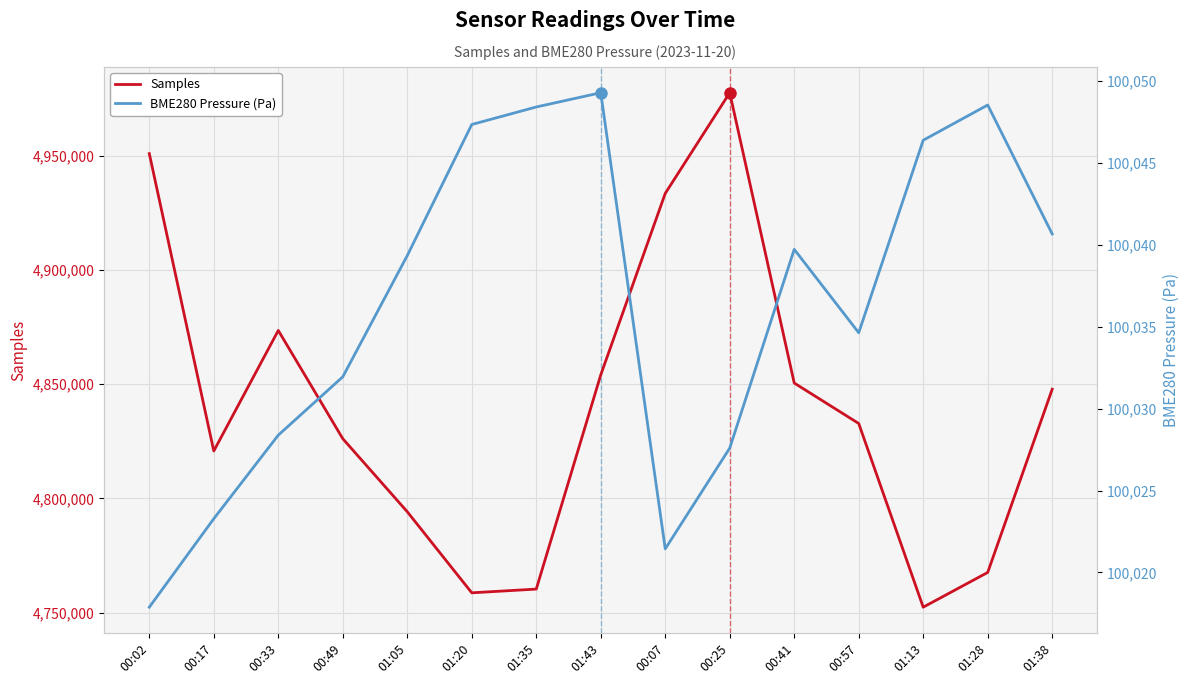

What is the value of the BME280 Pressure (Pa) point at the 13th from the left?

100046.4